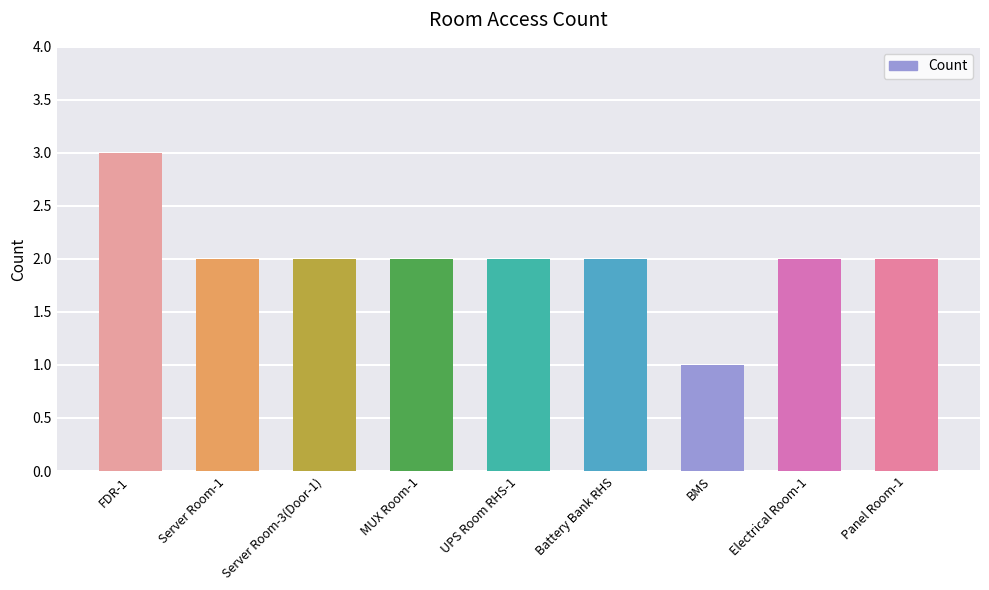

Are the bars horizontal?

No